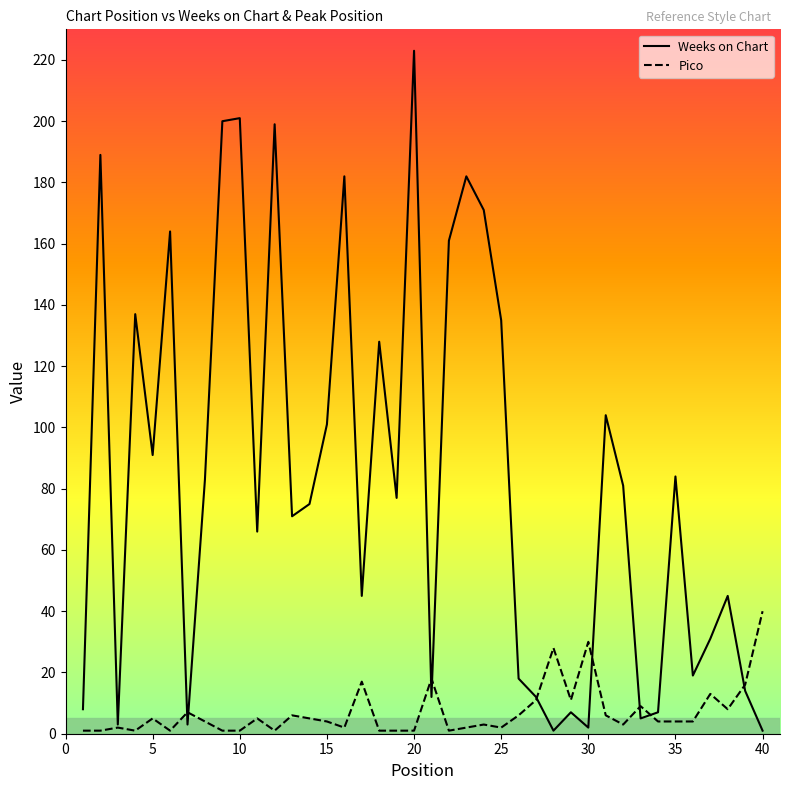

Which series has the largest total across all categories?

Weeks on Chart